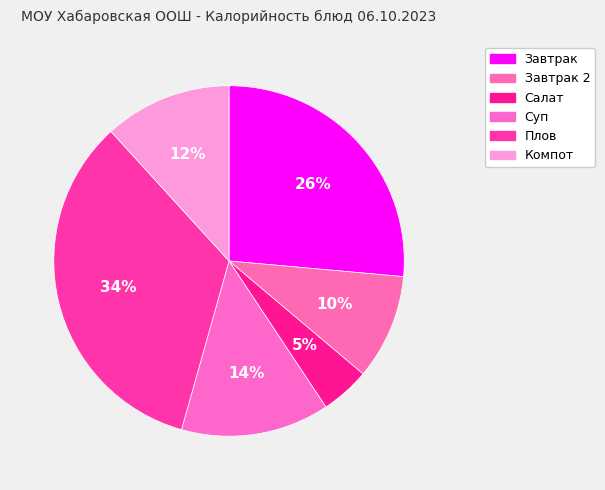

How many slices are in this pie chart?

6